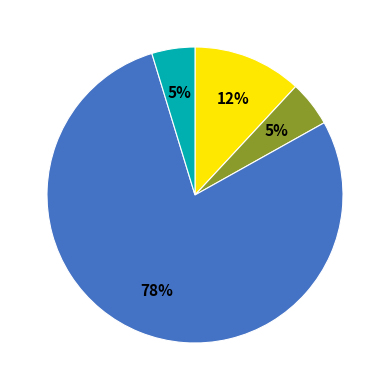

Is there any slice that represents more than half of the pie?

Yes